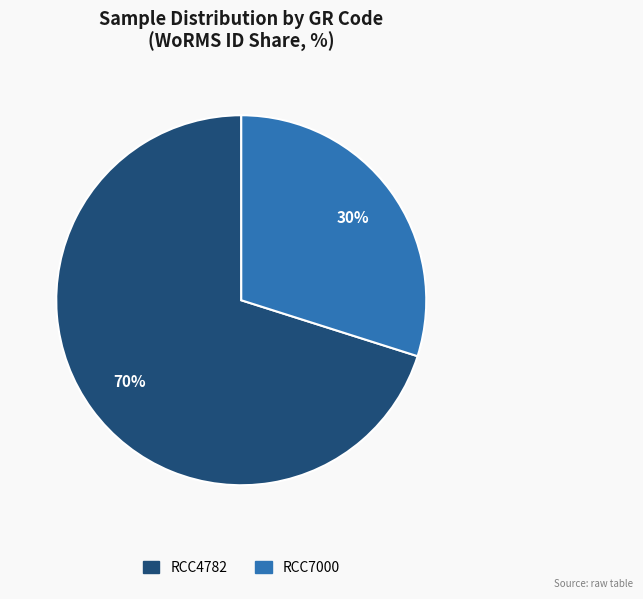

To the nearest percent, what is the difference between the RCC7000 and RCC4782 slice percentages?

40%